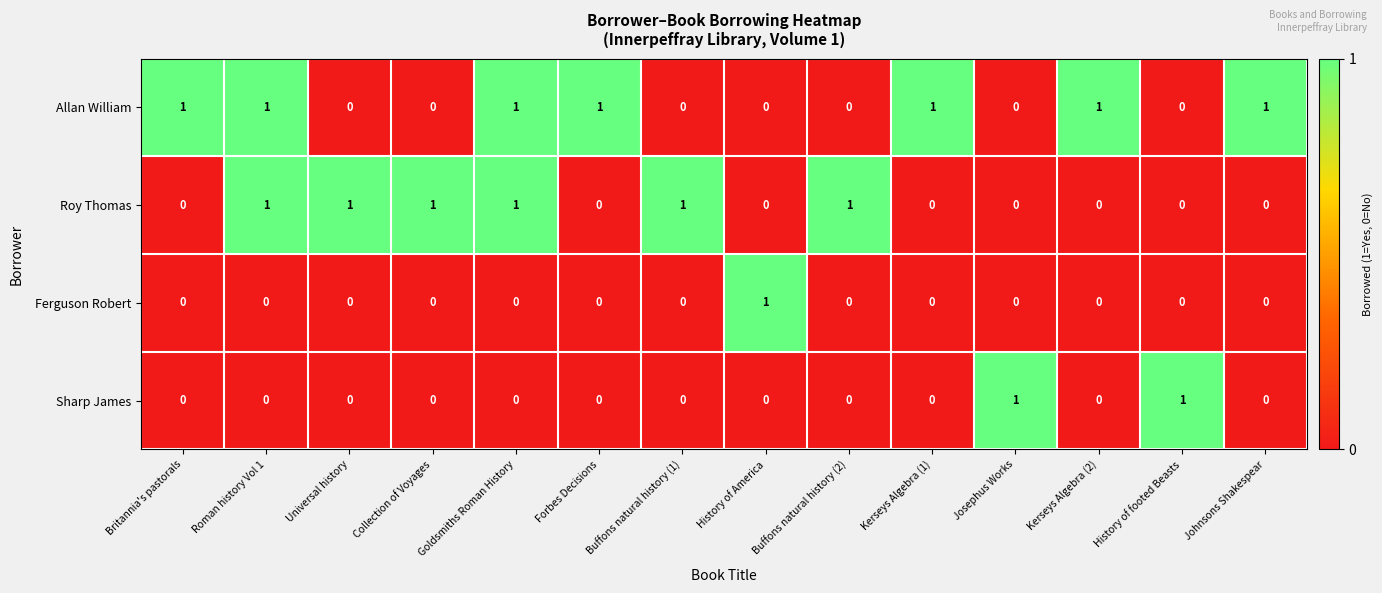

True or false: Ferguson Robert has a value of 0 at Josephus Works.

True